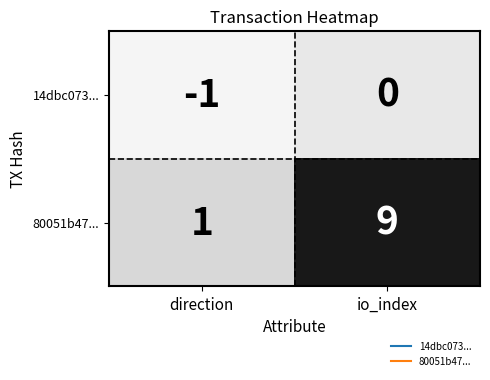

Which series has the largest total across all categories?

80051b47...